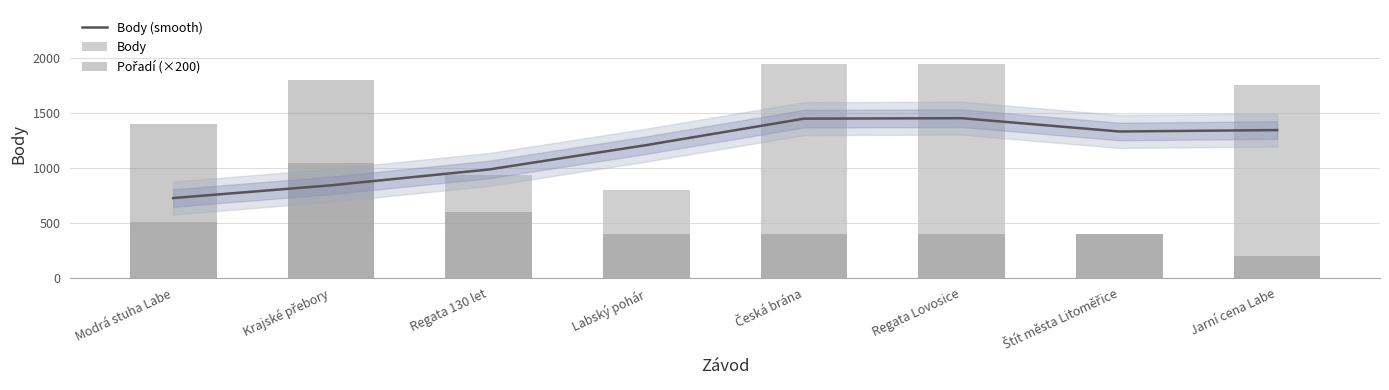

What value does the Body series have at Modrá stuha Labe, to the nearest 50?

500